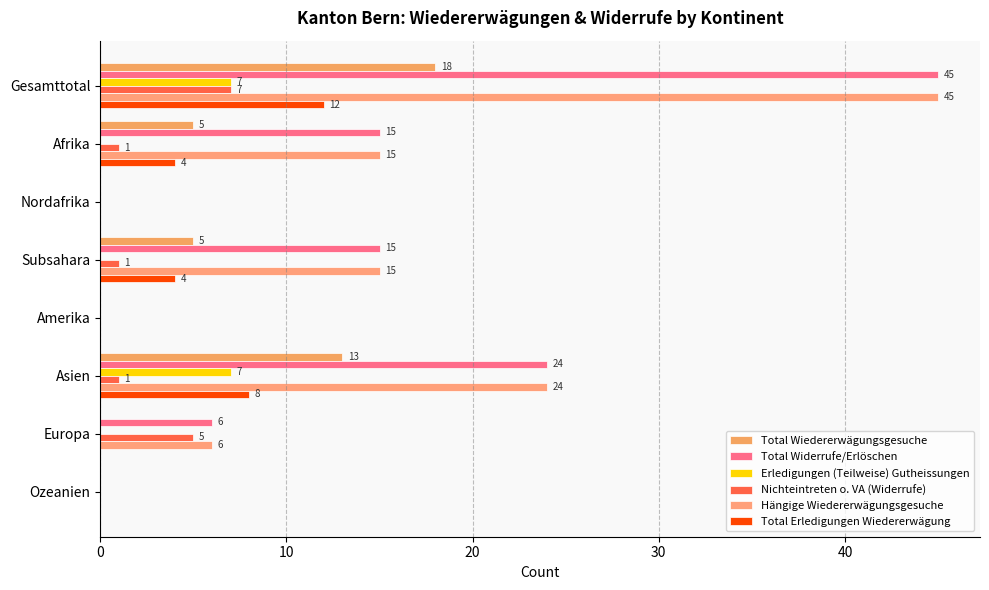

What are all the series names shown in the legend?

Total Wiedererwägungsgesuche, Total Widerrufe/Erlöschen, Erledigungen (Teilweise) Gutheissungen, Nichteintreten o. VA (Widerrufe), Hängige Wiedererwägungsgesuche, Total Erledigungen Wiedererwägung